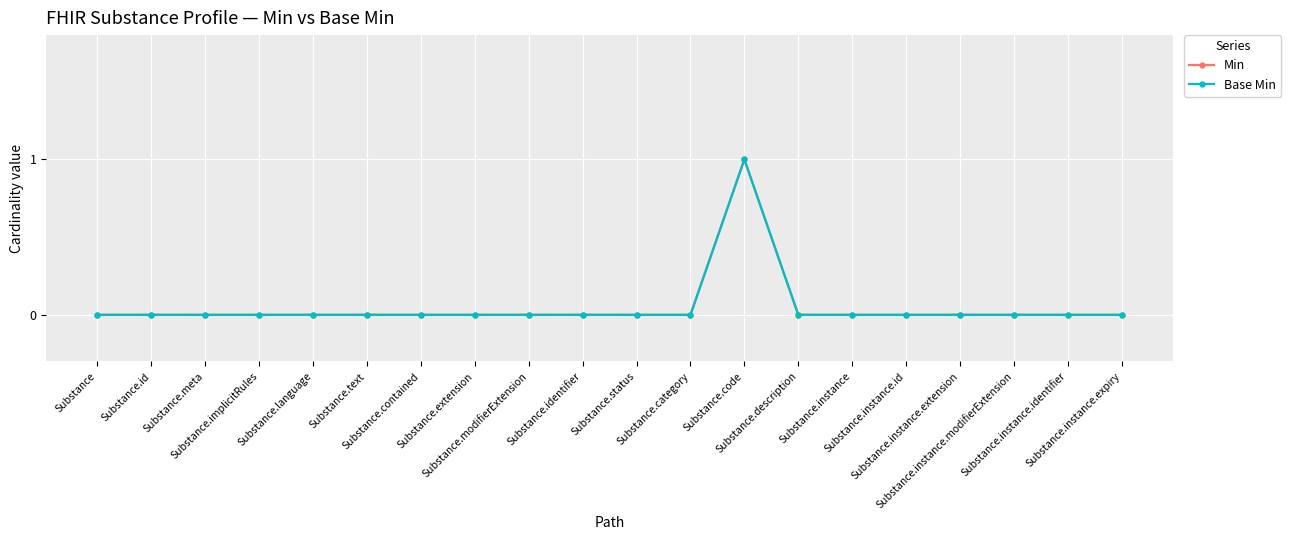

Rank the series by their maximum value, from lowest to highest.

Min, Base Min